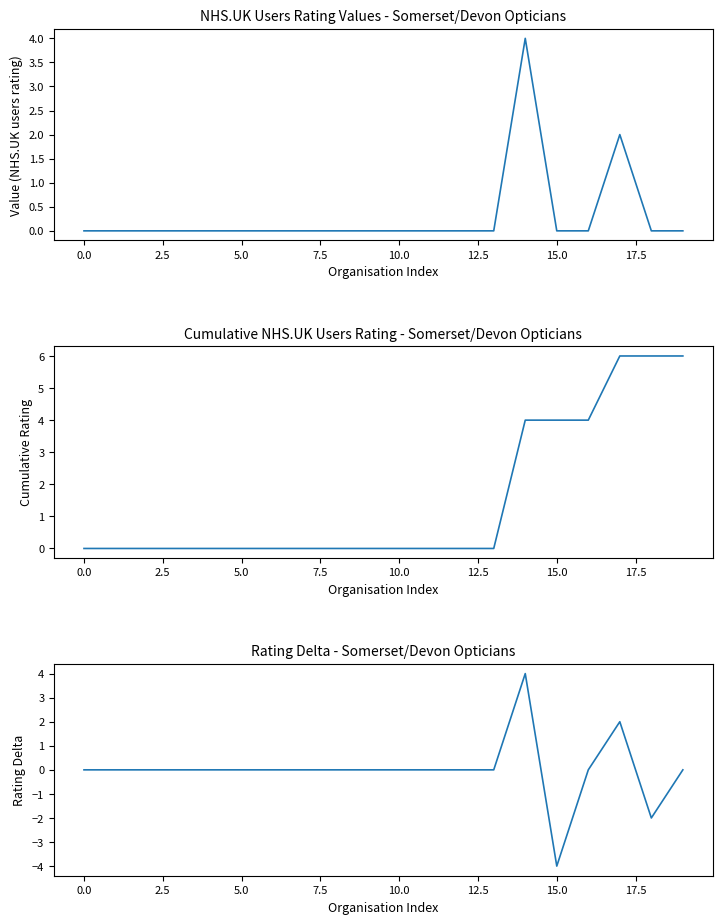

At which category is the sum across all series the highest?

14